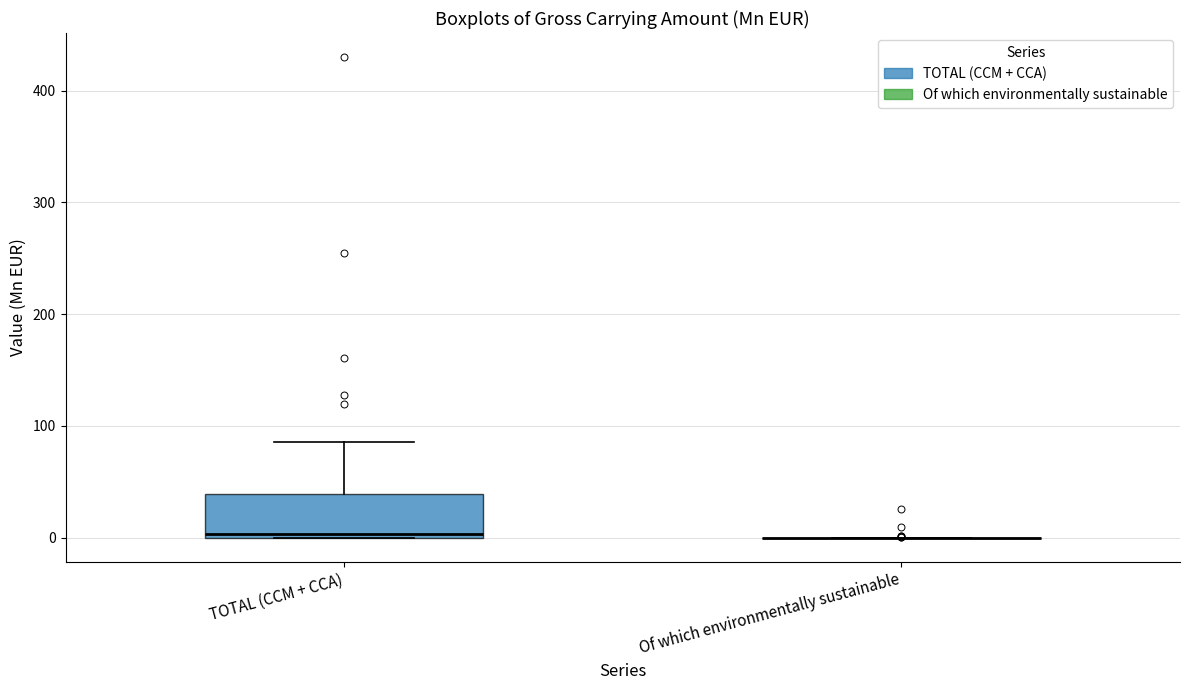

Where is the lower edge of the box for TOTAL (CCM + CCA) on the y-axis? The values are not printed on the chart, so give them approximately, as read against the axis.

0